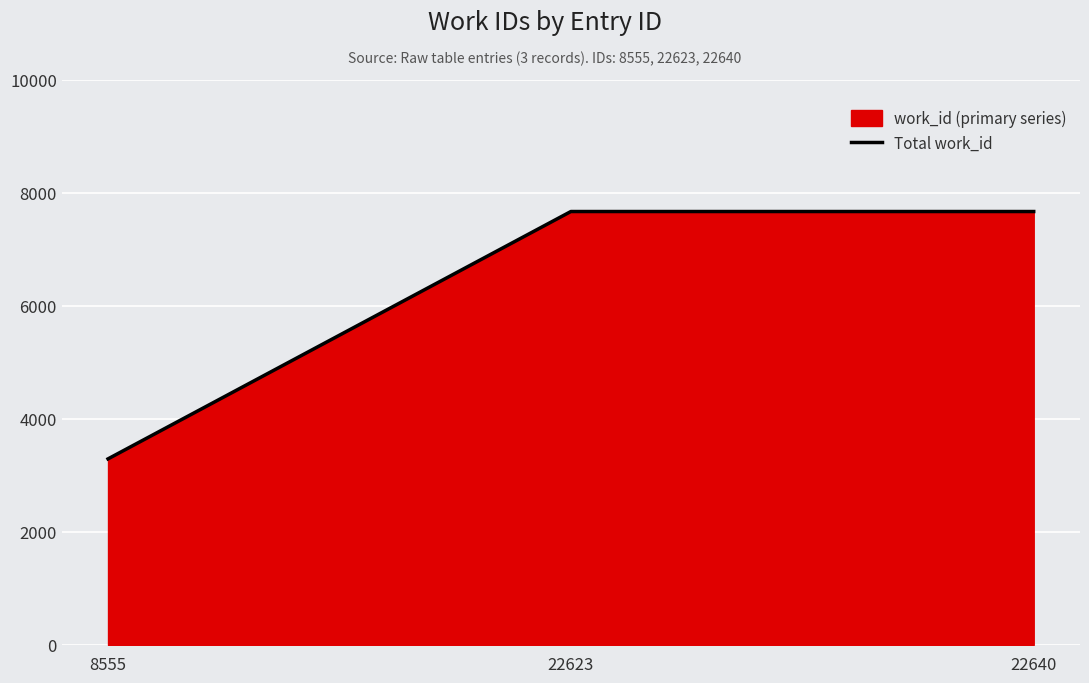

Which category has the highest value across all series?

22623